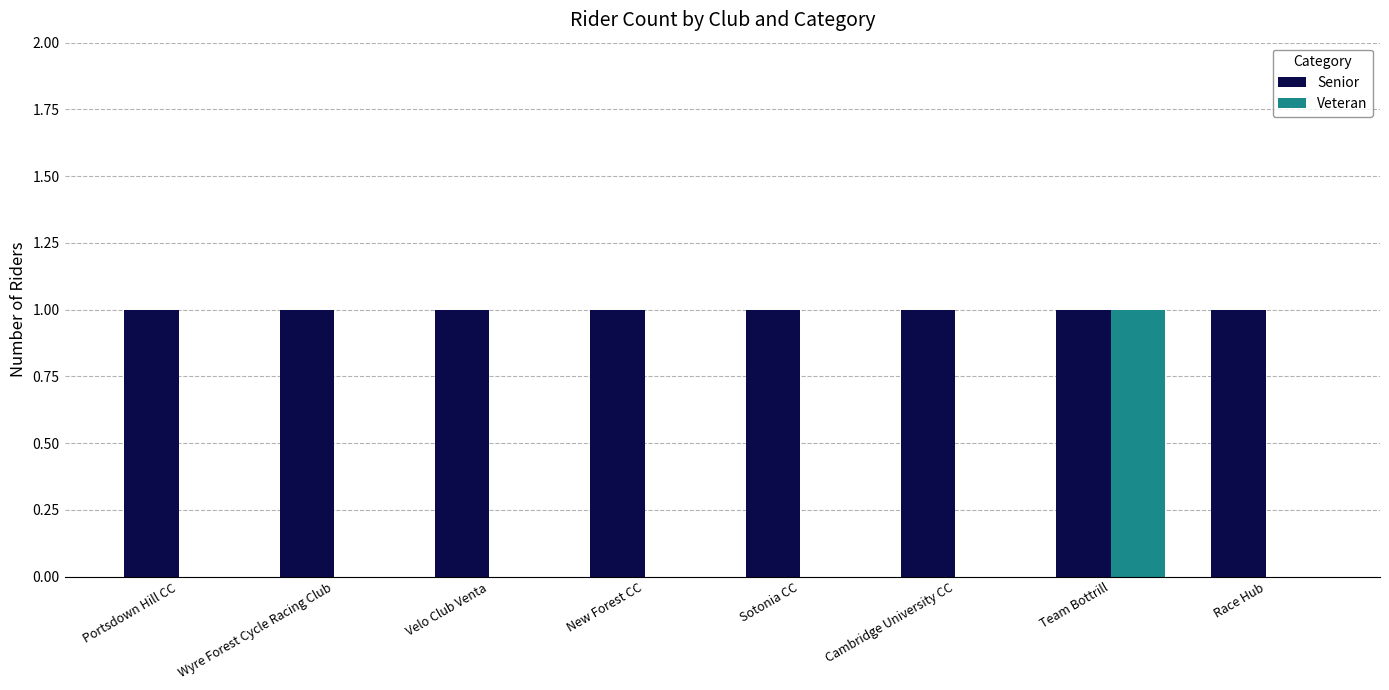

The Senior series shows 1 at Velo Club Venta. True or false?

True